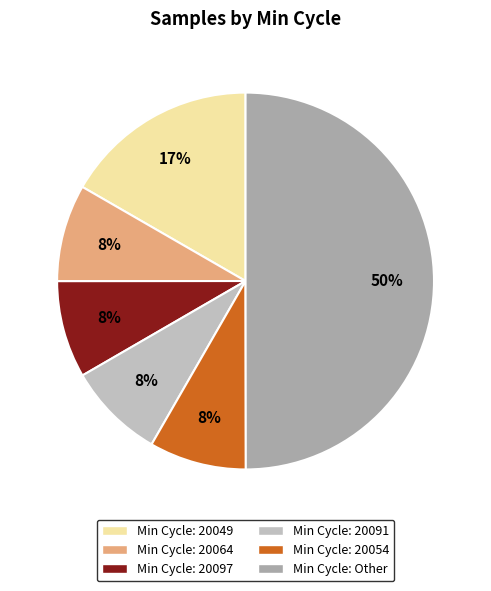

How many segments does this pie chart have?

6